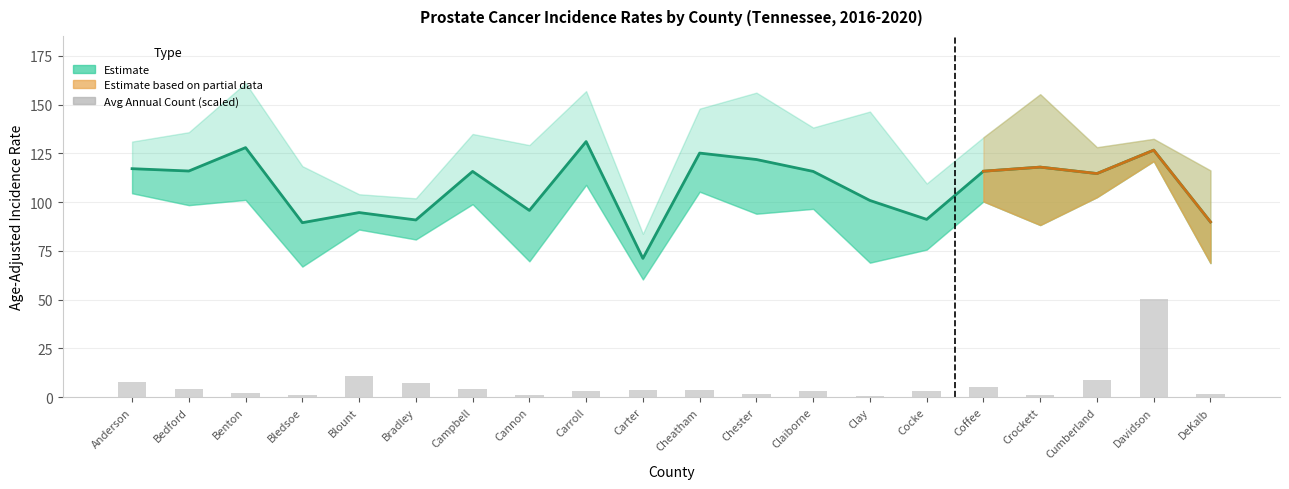

Reading right to left, list all the values displayed in this chart.

Age-Adjusted Rate: 89.9	126.7	114.7	118.0	115.9	91.2	100.9	115.8	121.9	125.2	71.2	131.1	95.8	115.8	90.9	94.7	89.5	128.0	116.0	117.2
Avg Annual Count (scaled): 1.6	50.4	8.7	1.3	5.1	3.1	0.8	3.3	1.6	3.9	3.9	3.0	1.1	4.2	7.4	11.1	1.3	2.1	4.0	7.9